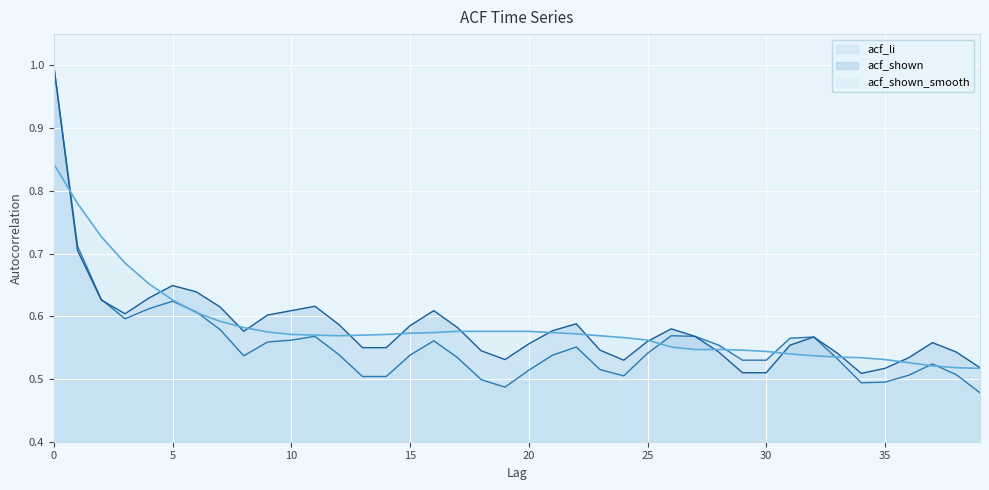

Which series has the largest range (max minus min)?

acf_li